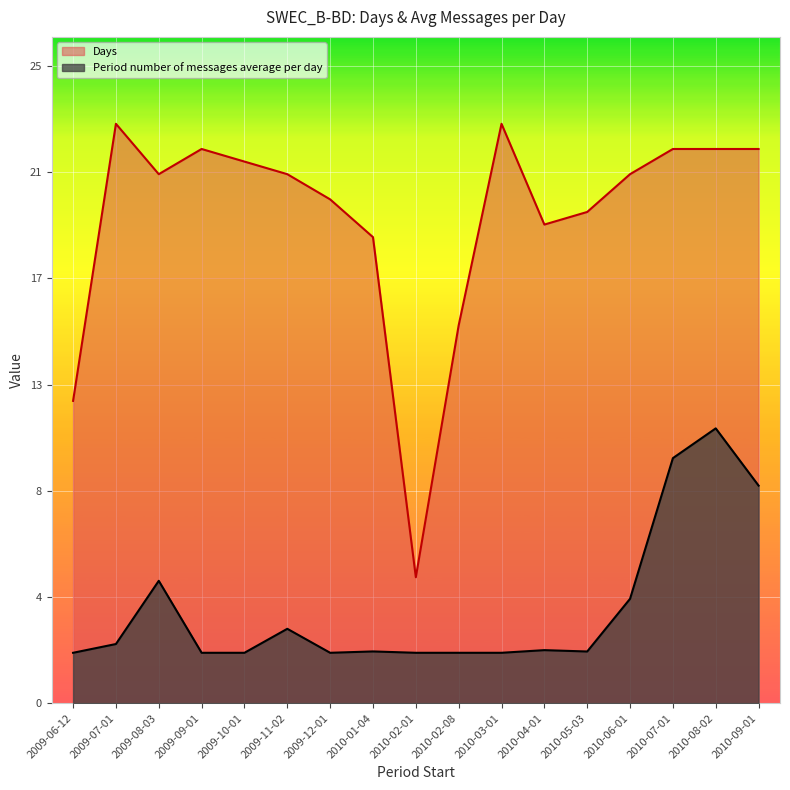

How many interior local peaks does the Days series have?

3